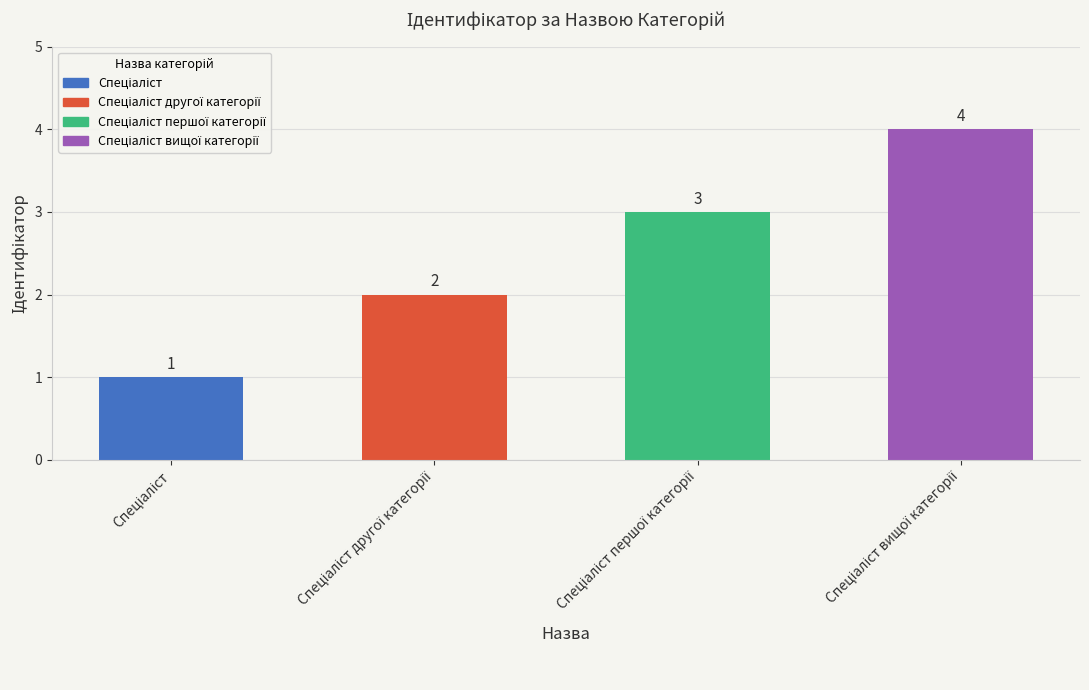

What is the maximum value shown in the chart?

4